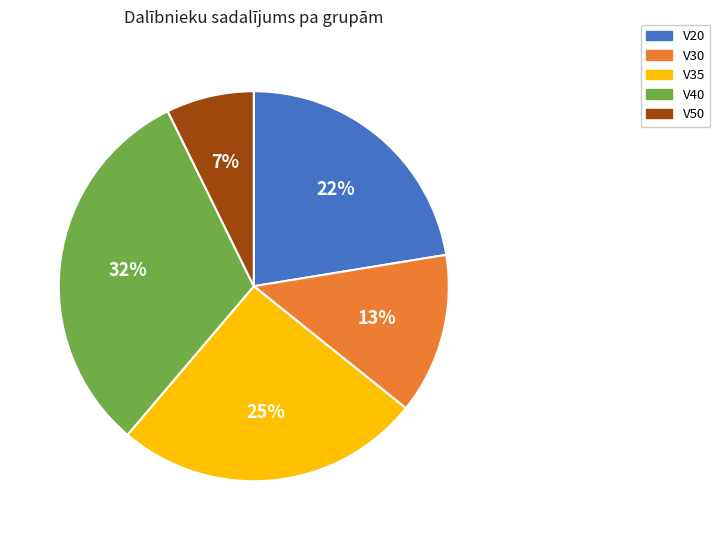

Is the sum of V50 and V40 greater than half?

No